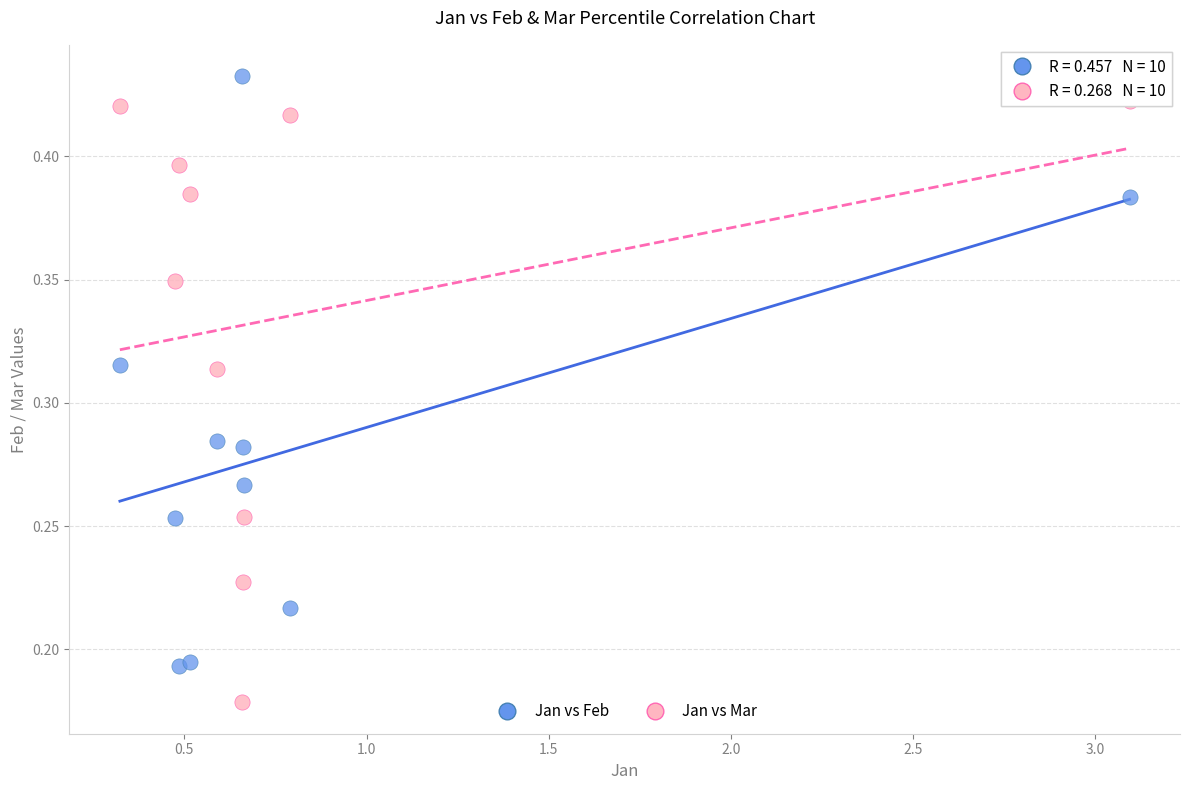

Which series reaches the maximum Y coordinate?

Jan vs Feb